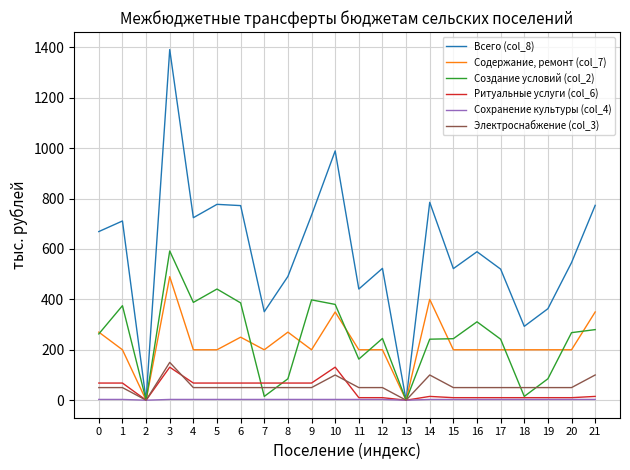

Is the value of Содержание, ремонт (col_7) at 7 greater than the value of Сохранение культуры (col_4) at 9?

Yes